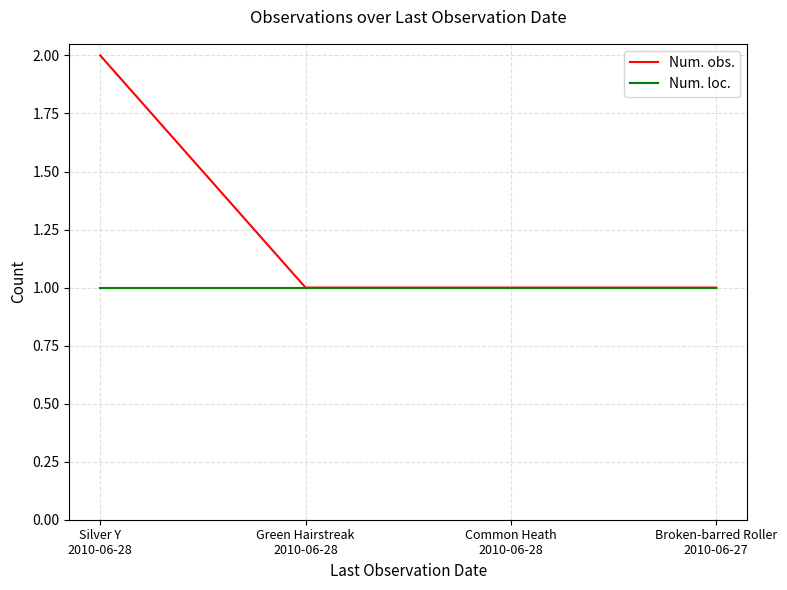

What is the total value across all series at Broken-barred Roller
2010-06-27?

2